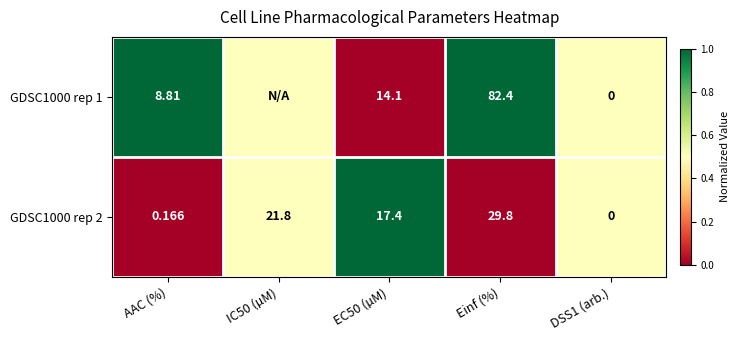

The GDSC1000 rep 1 series shows 0.9 at DSS1 (arb.). True or false?

False